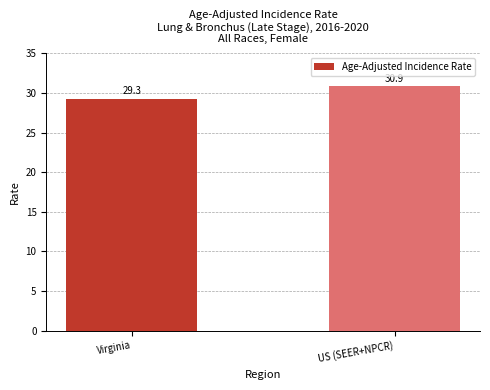

What is the sum of all values?

60.2